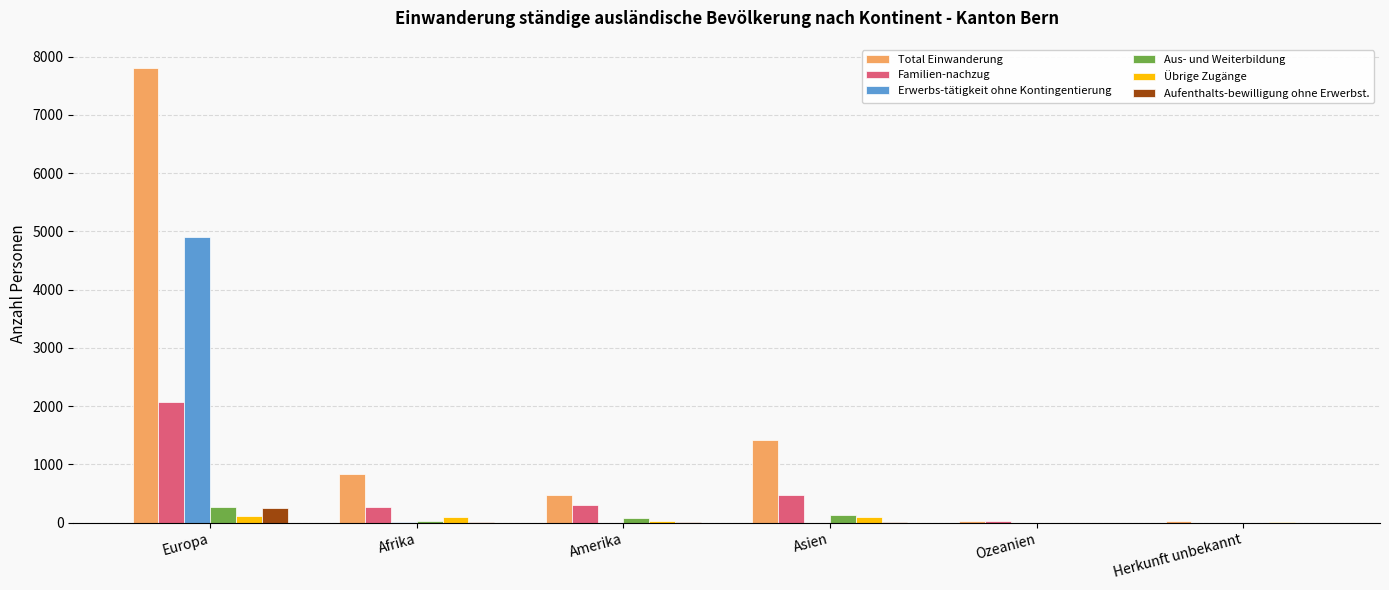

What is the sum of all Übrige Zugänge values?

346